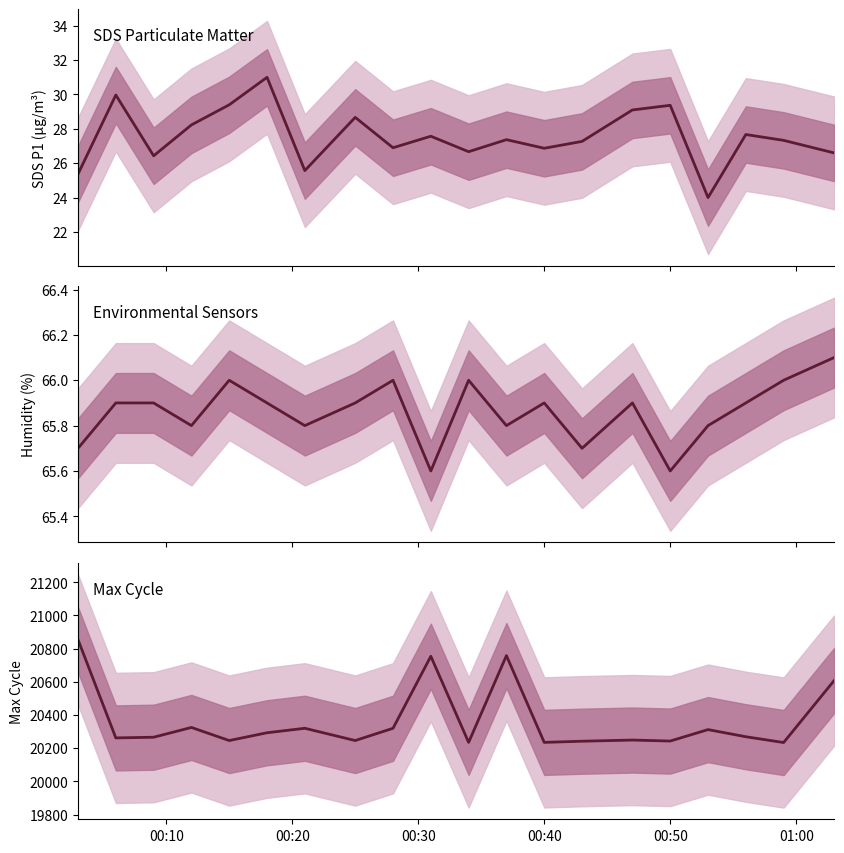

What is the total value across all series at 00:50?

20338.0